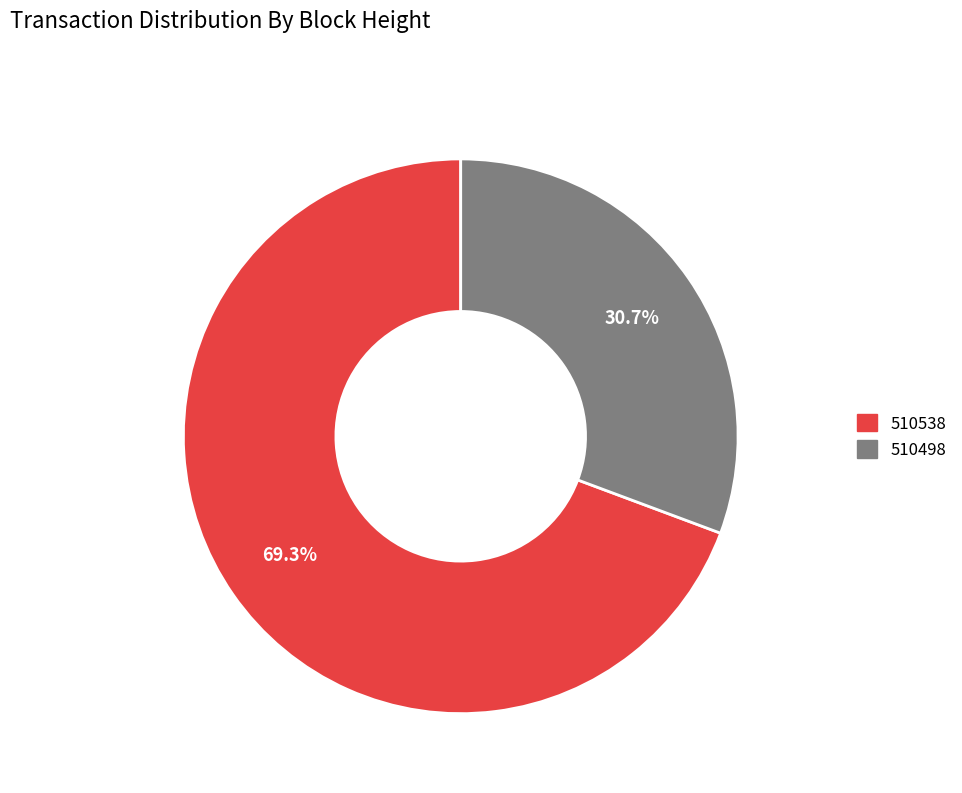

The 510538 slice represents 69% of the pie. True or false?

True